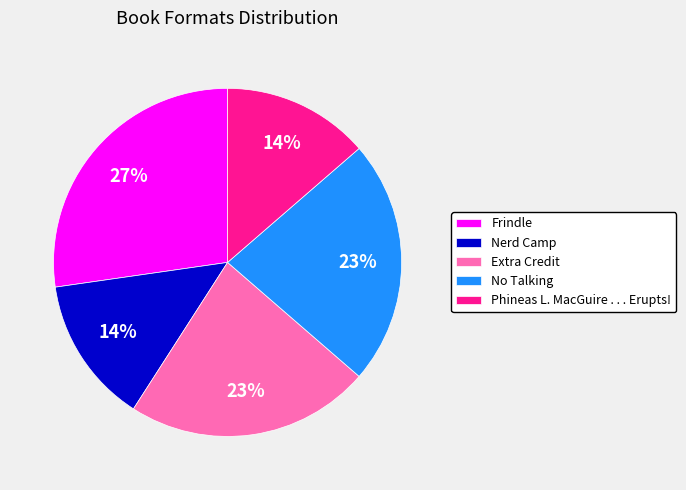

Is it true that Extra Credit is 23% of the pie?

True